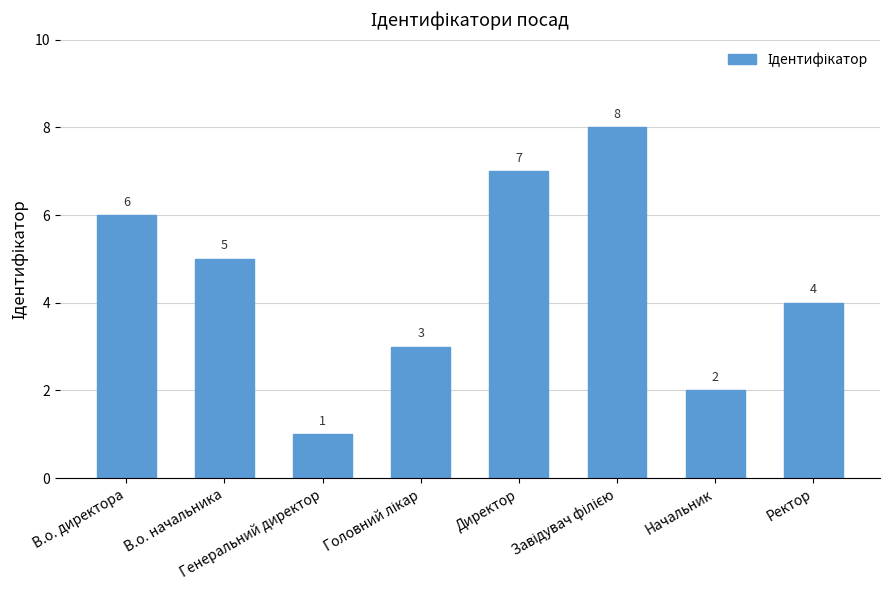

Count the values in the range 3 to 7.

5